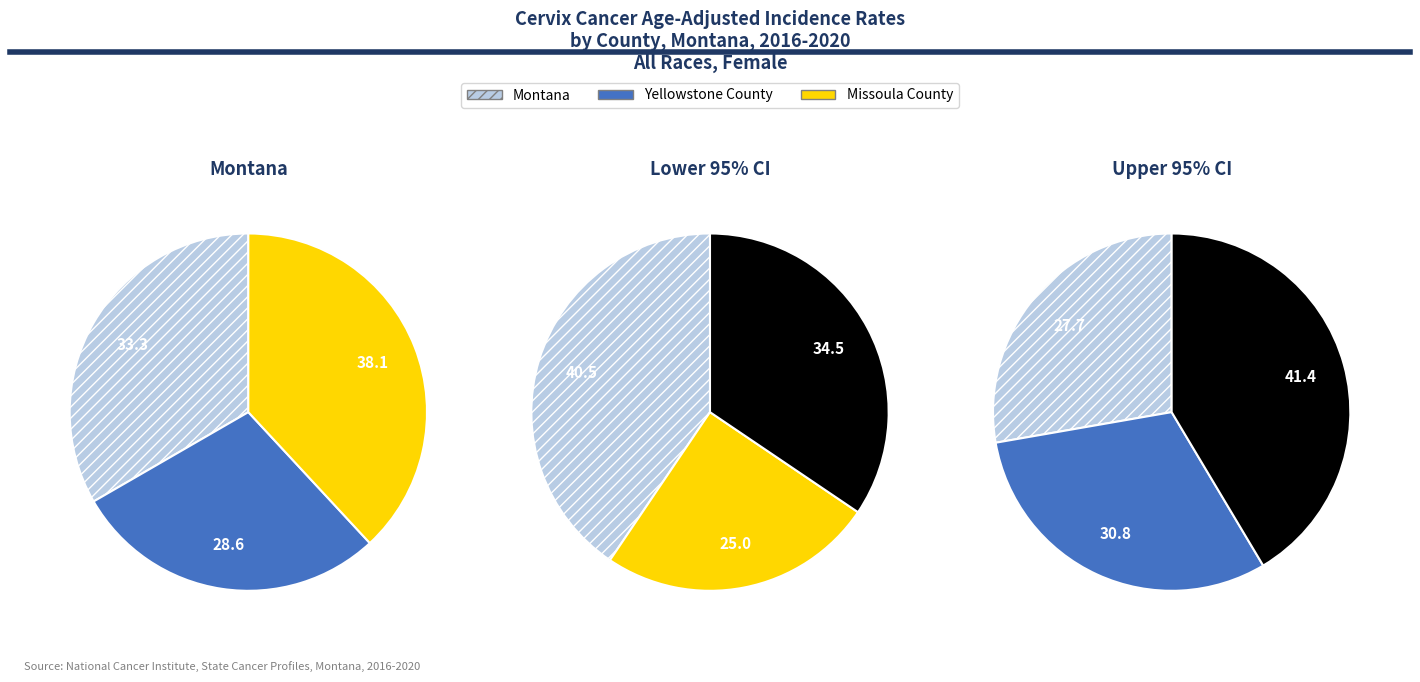

Is it true that Yellowstone County is 41% of the pie?

False